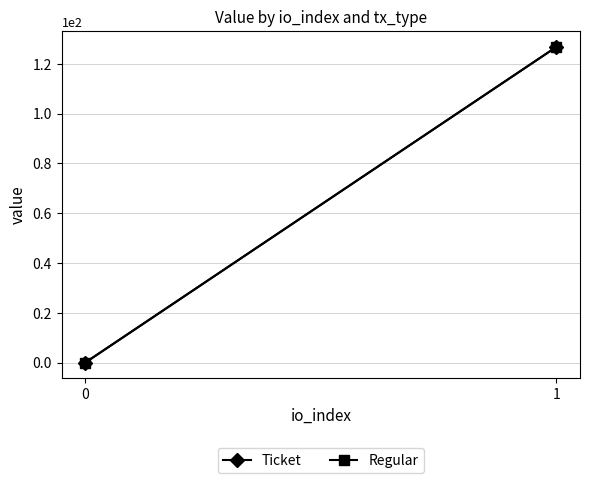

At which category is the sum across all series the highest?

1